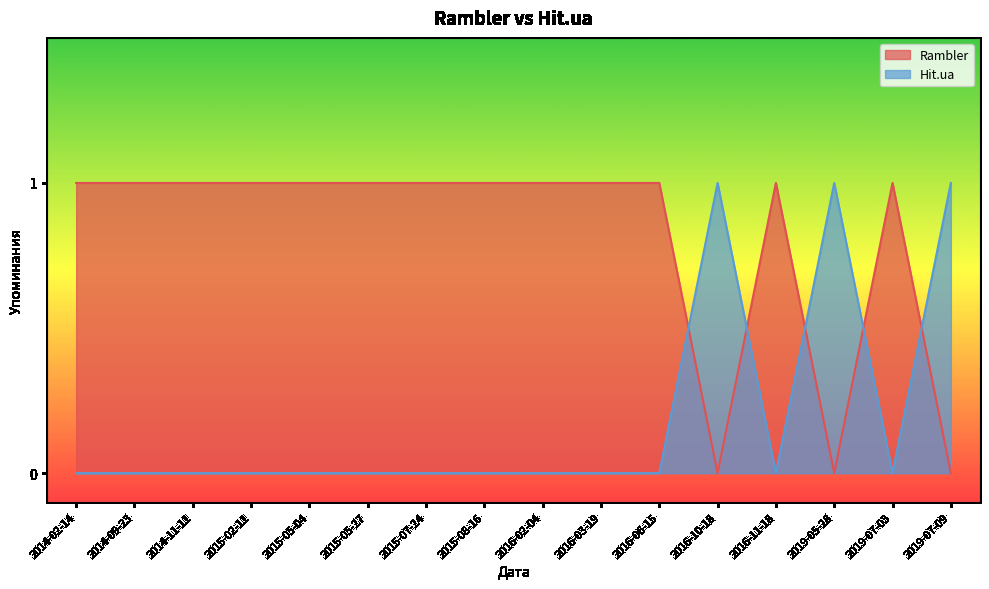

List the series in order of their overall mean, lowest first.

Hit.ua, Rambler